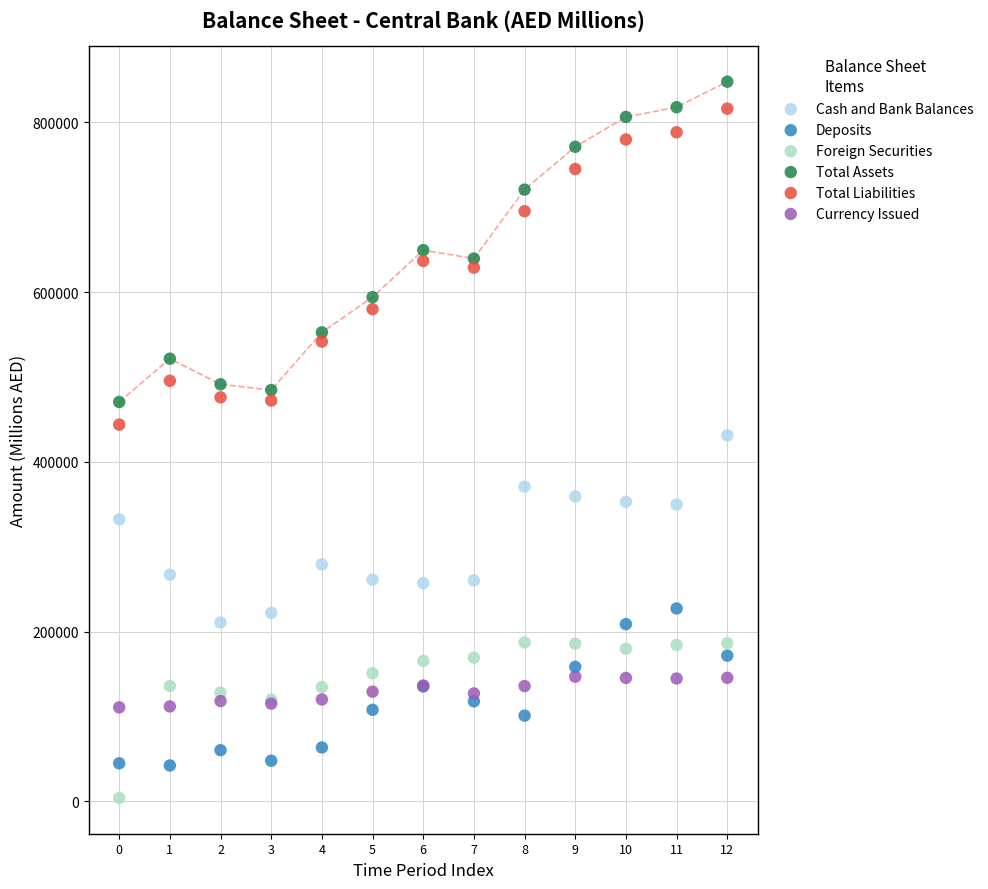

In the Cash and Bank Balances series, what Y value is closest to 320925?

332251